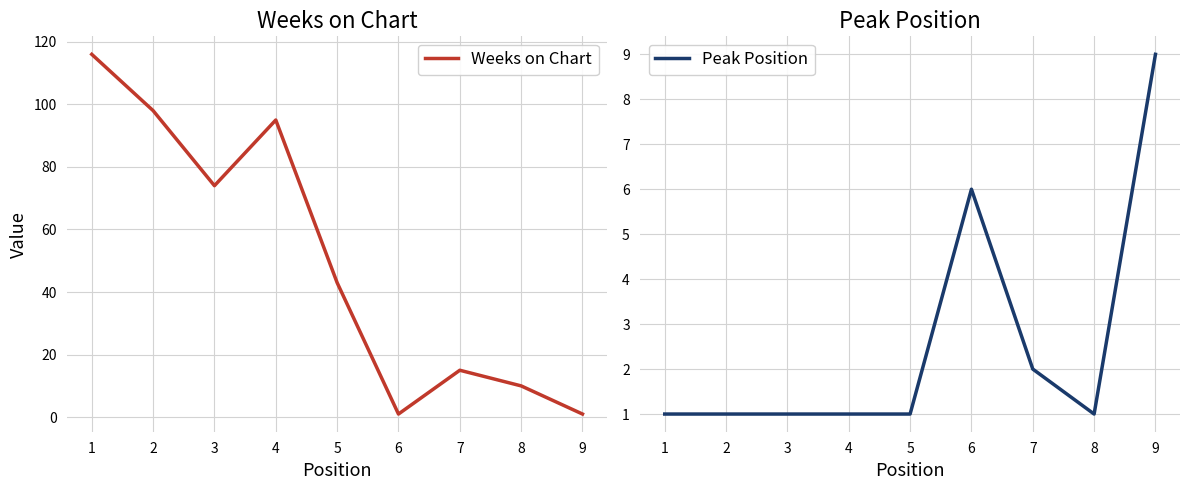

At which label does Weeks on Chart first exceed 43?

1